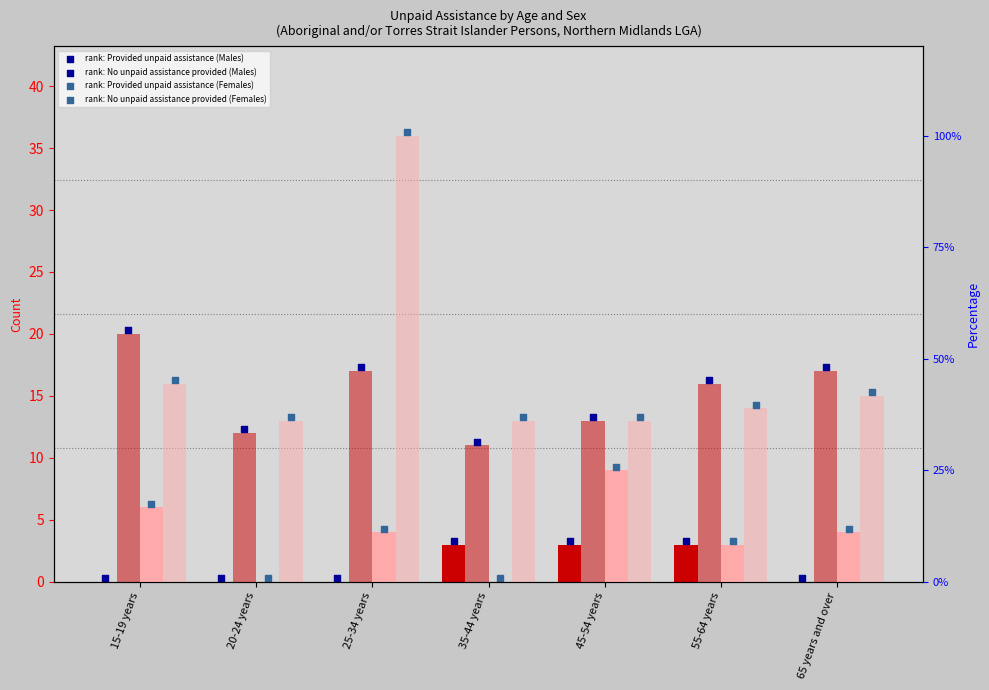

Which series contains the lowest Y value?

Provided unpaid assistance (Males)